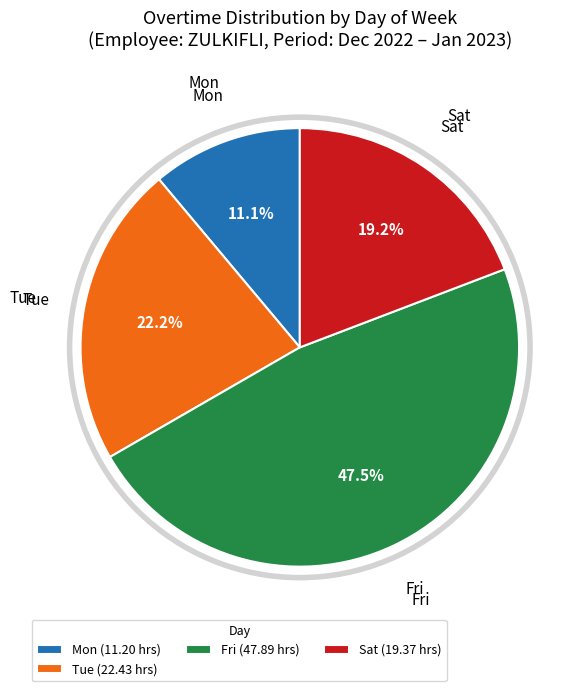

Does Sat (19.37 hrs) account for over 50% of the chart?

No